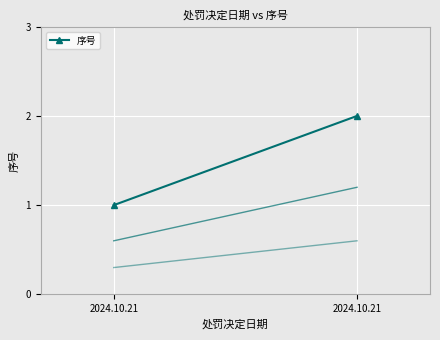

The chart shows a value of 1 at 2024.10.21. True or false?

True